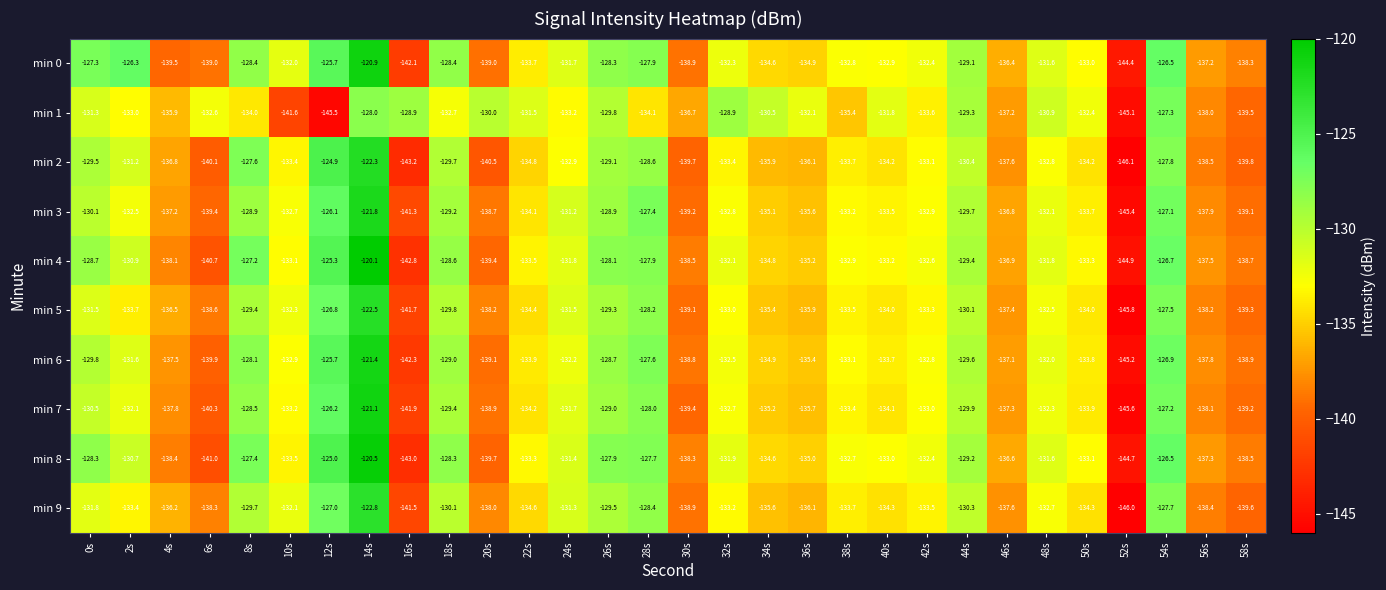

What value does the min 7 series have at 10s?

-133.2